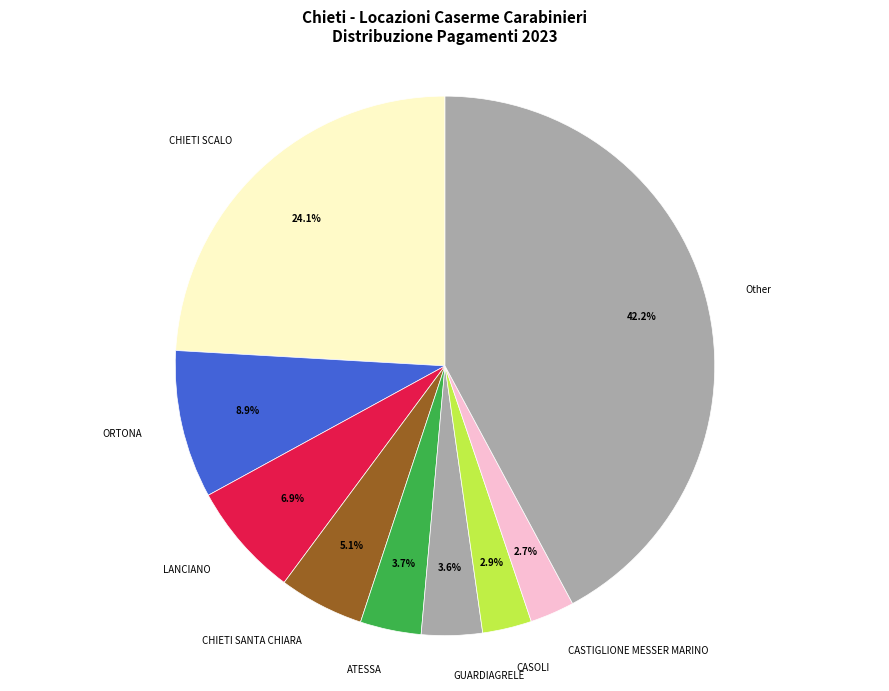

What portion of the pie excludes ORTONA?

91.1%